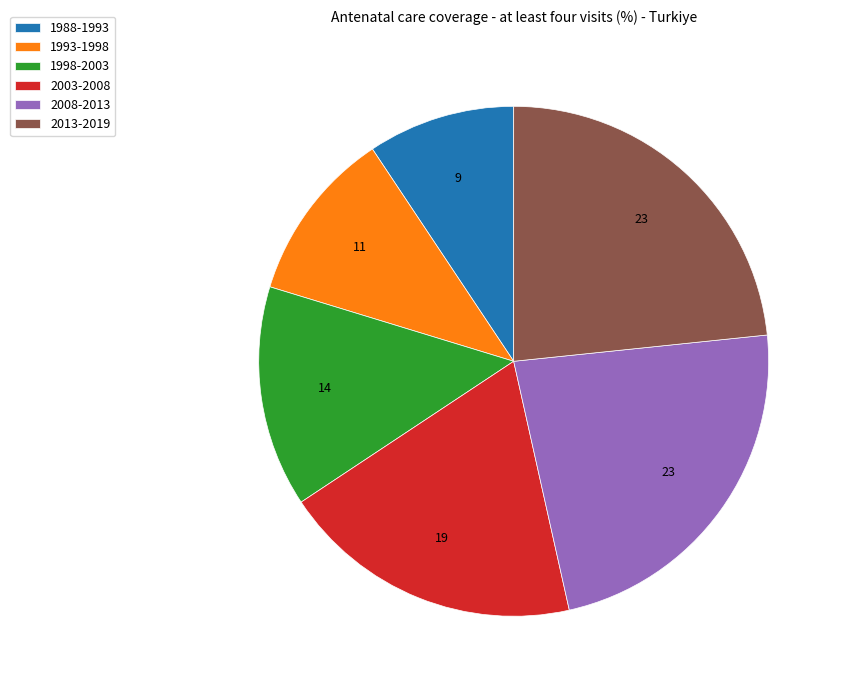

Is it true that 1993-1998 is 21% of the pie?

False